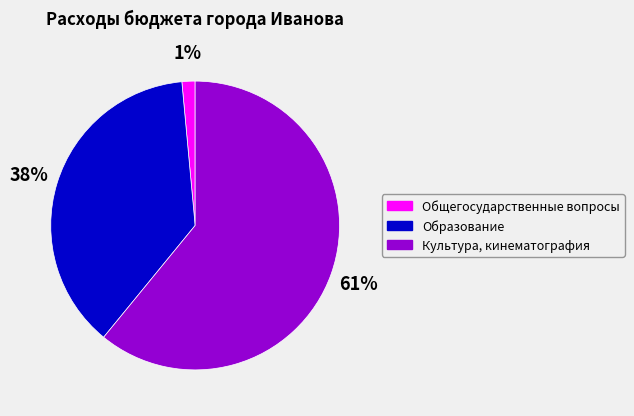

Does Культура, кинематография represent more than half of the total?

Yes